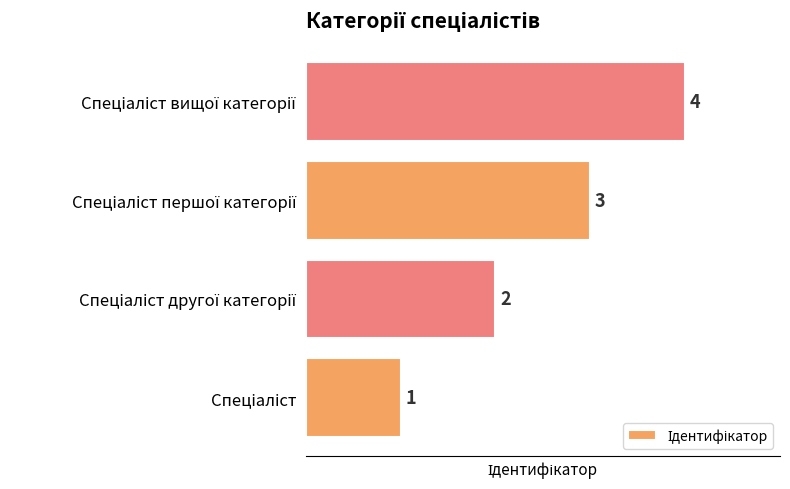

How many values are between 2 and 4?

3